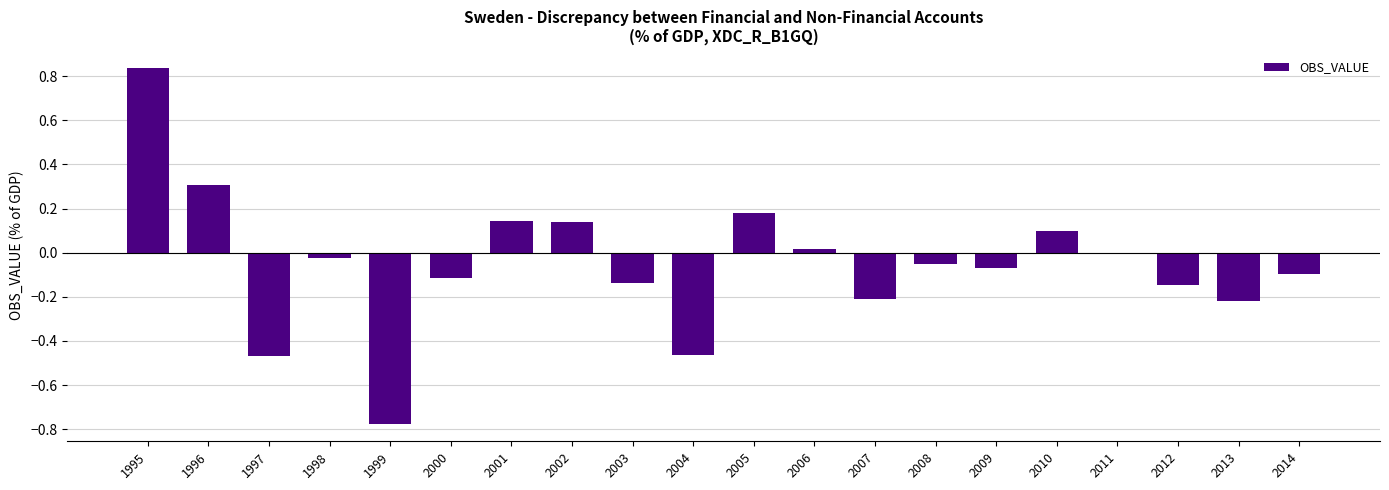

The value at 2002 is 0.1. True or false?

True